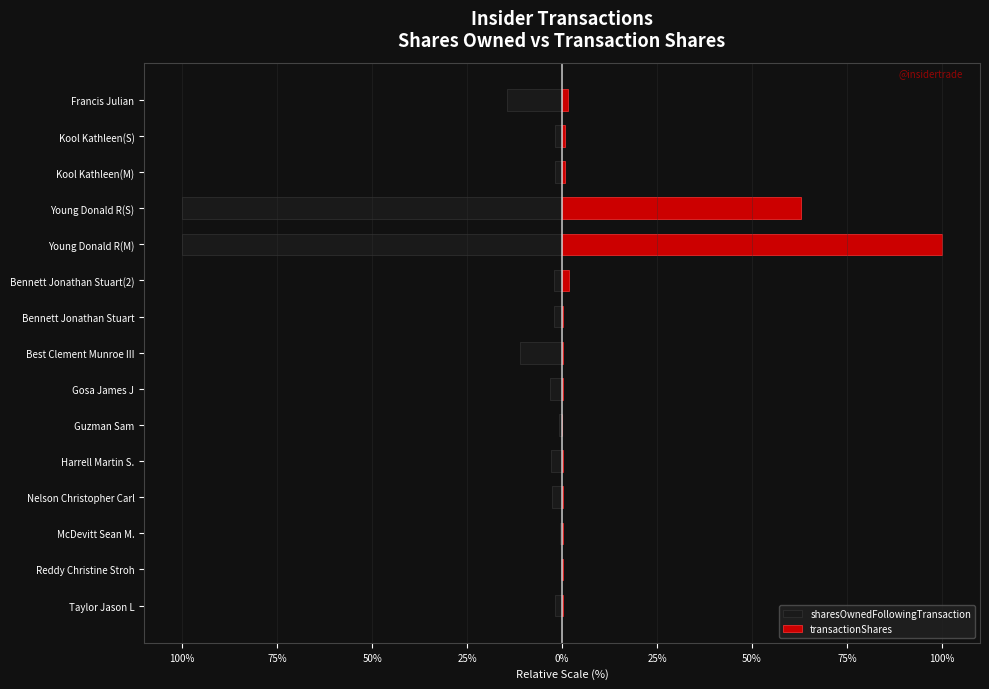

Between Harrell Martin S. and Bennett Jonathan Stuart(2), which is larger?

Bennett Jonathan Stuart(2)